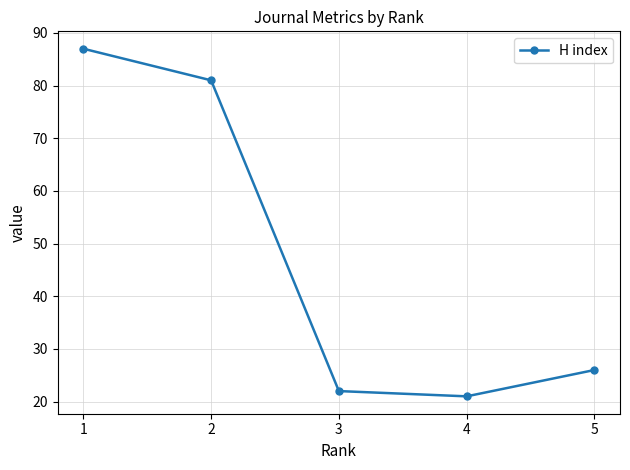

List the labels in order of value, largest first.

1, 2, 5, 3, 4